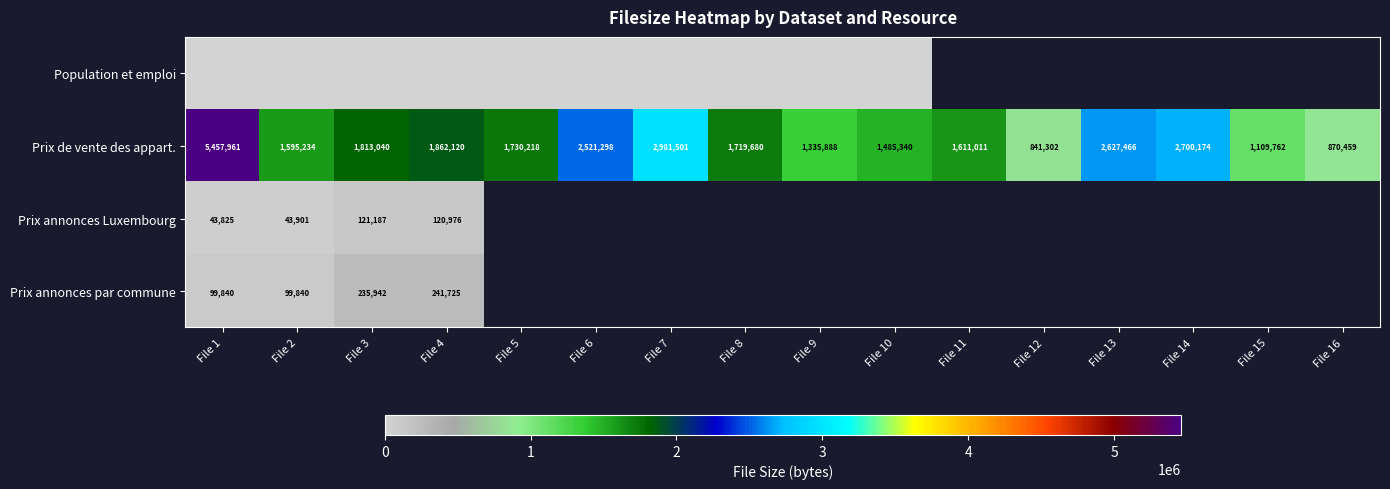

What is the highest value of the Prix de vente des appart. series?

5457961